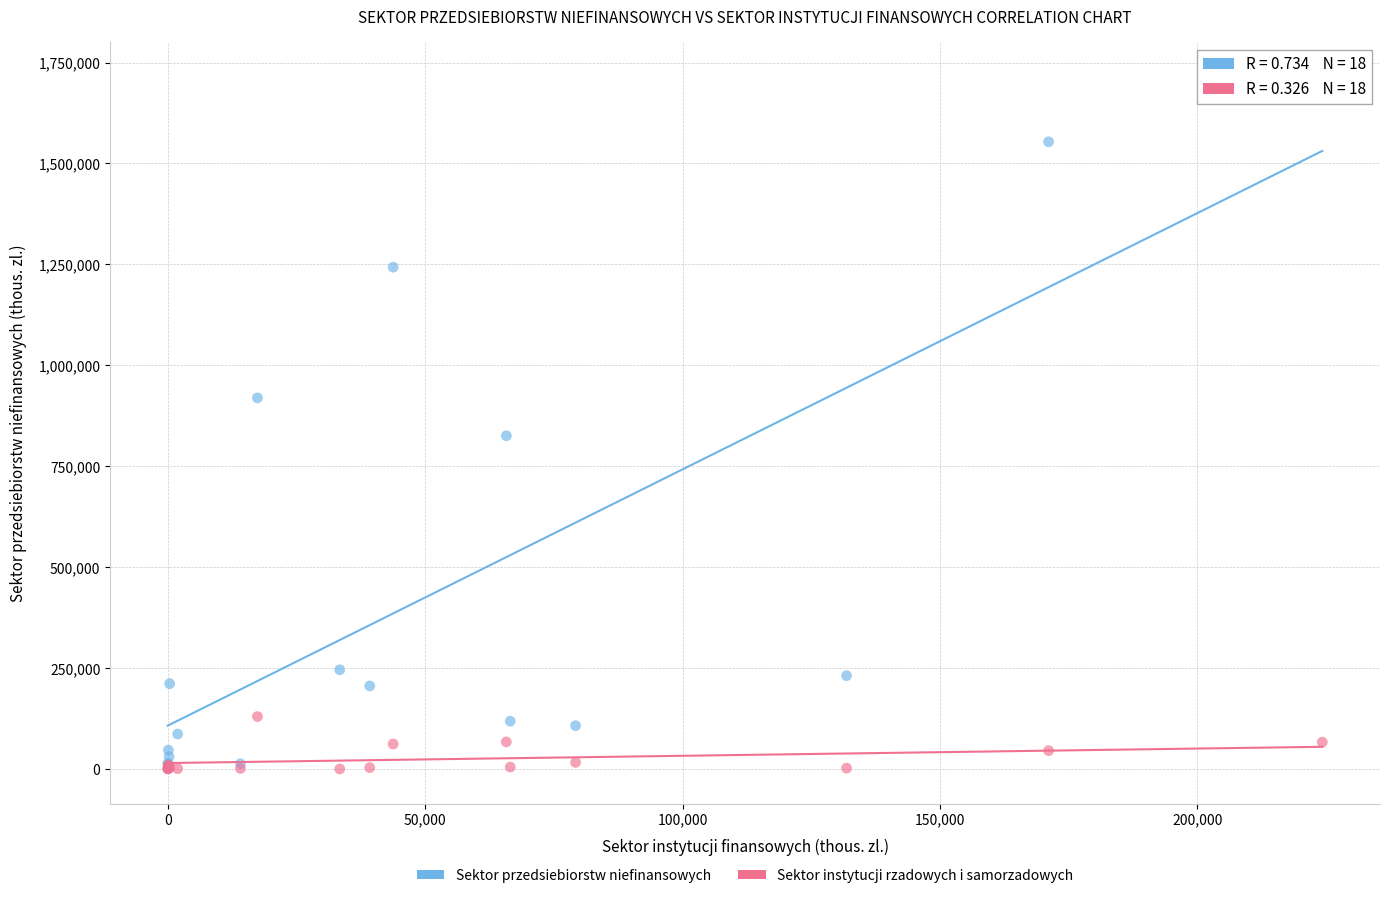

Across all series, what Y value is closest to 857365?

825547.2